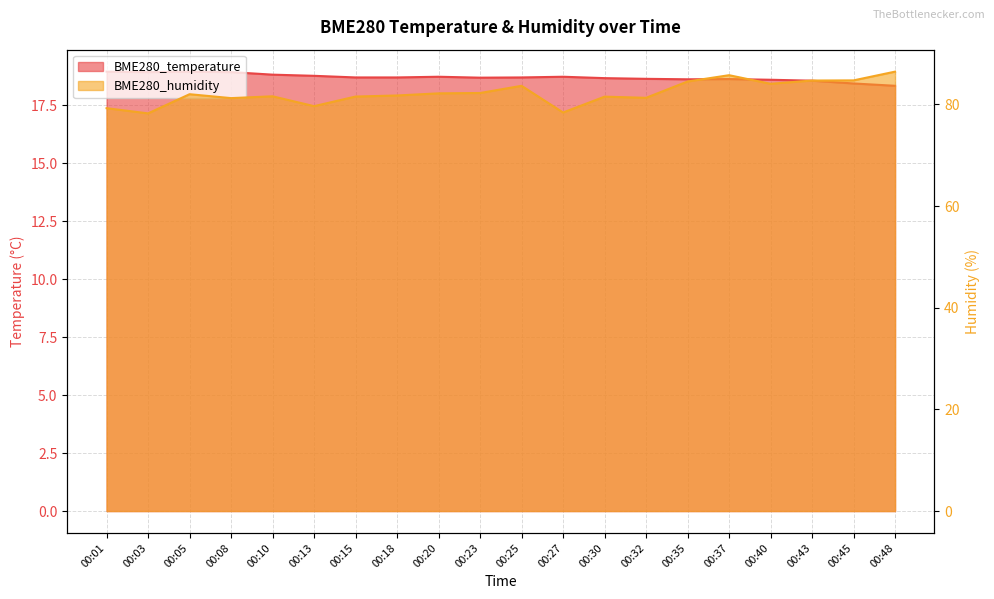

True or false: BME280_humidity has more than 2 points higher than both neighbors.

True